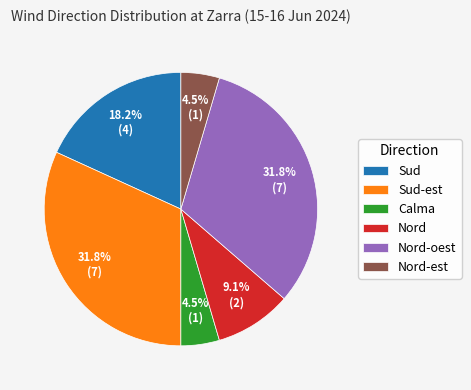

To the nearest percent, what is the difference between the largest and smallest slice percentages?

27%